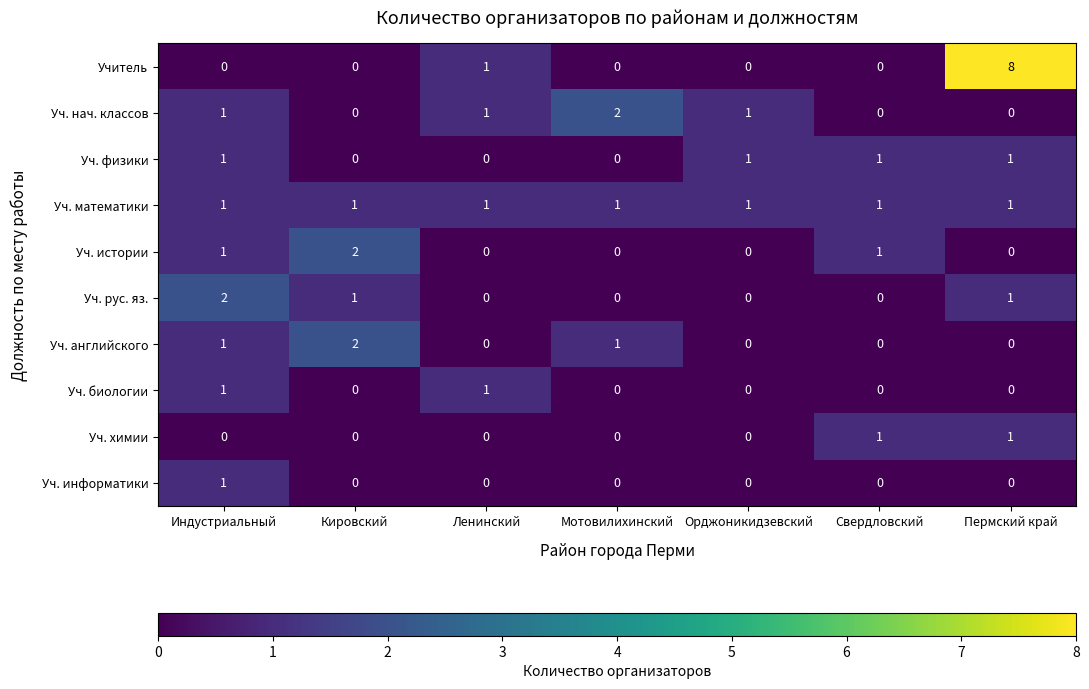

True or false: Уч. истории has a value of 1 at Мотовилихинский.

False